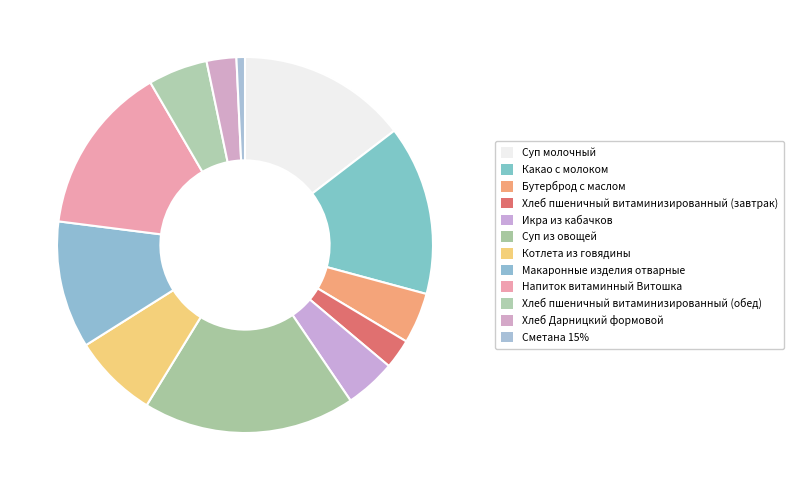

How many segments does this pie chart have?

12